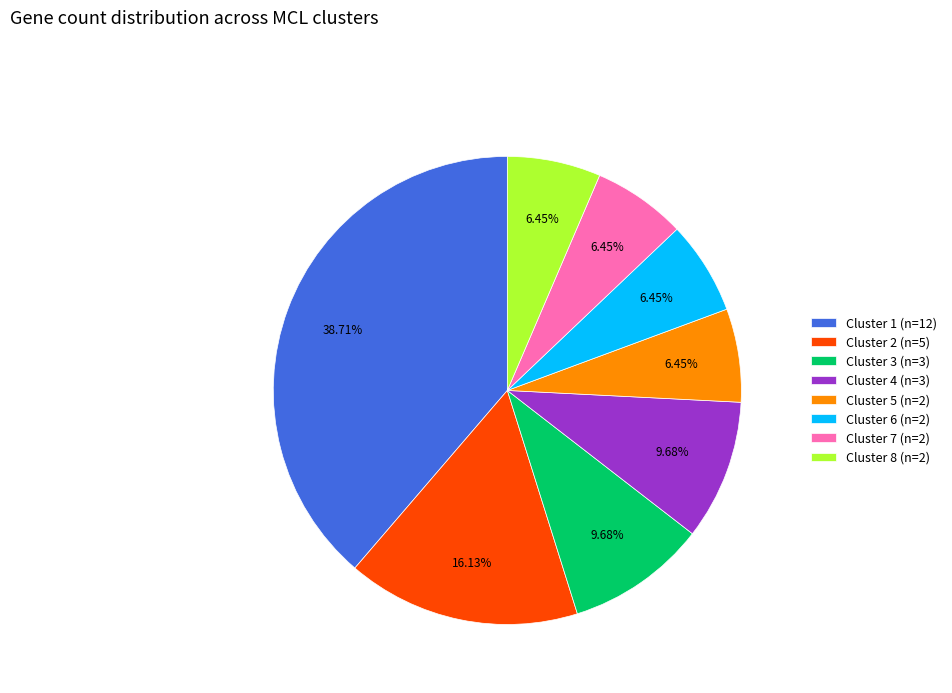

To the nearest percent, what percentage of the pie is Cluster 8?

6%